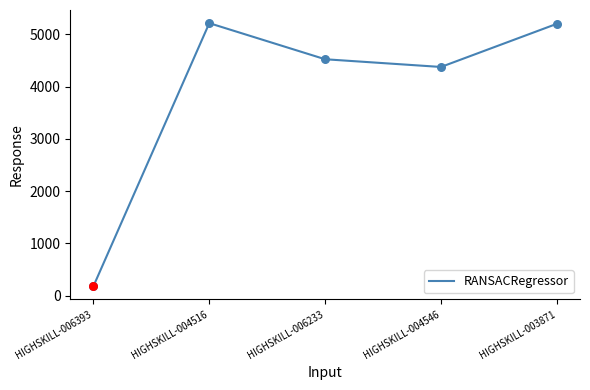

Which has a higher value, HIGHSKILL-006233 or HIGHSKILL-006393?

HIGHSKILL-006233